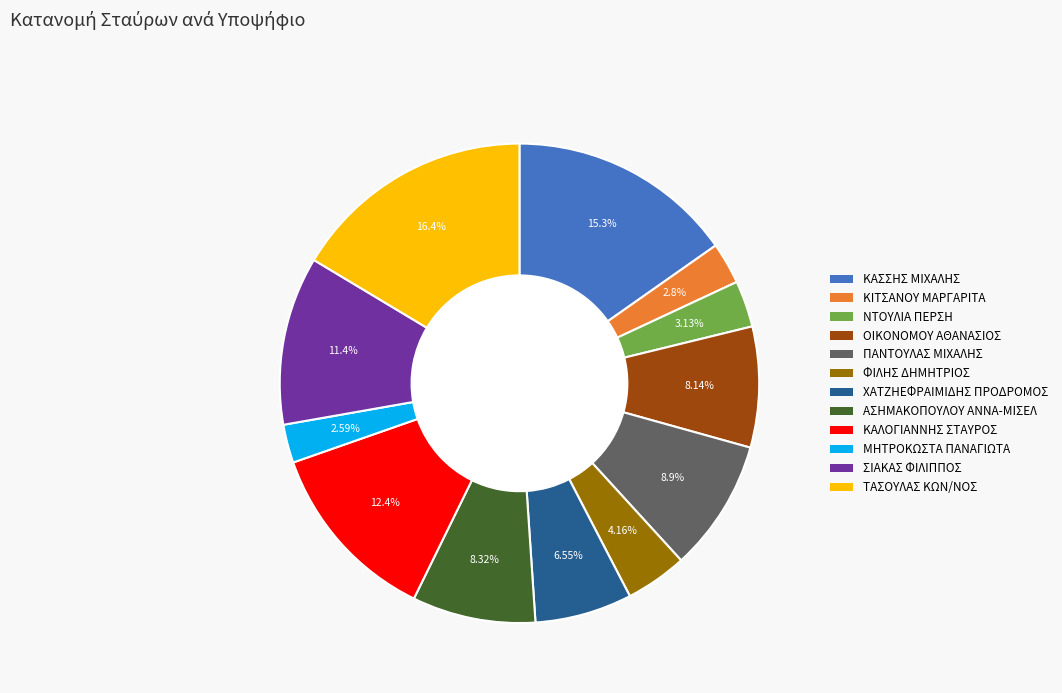

What is the ratio of the value at ΦΙΛΗΣ ΔΗΜΗΤΡΙΟΣ to the value at ΤΑΣΟΥΛΑΣ ΚΩΝ/ΝΟΣ?

0.3